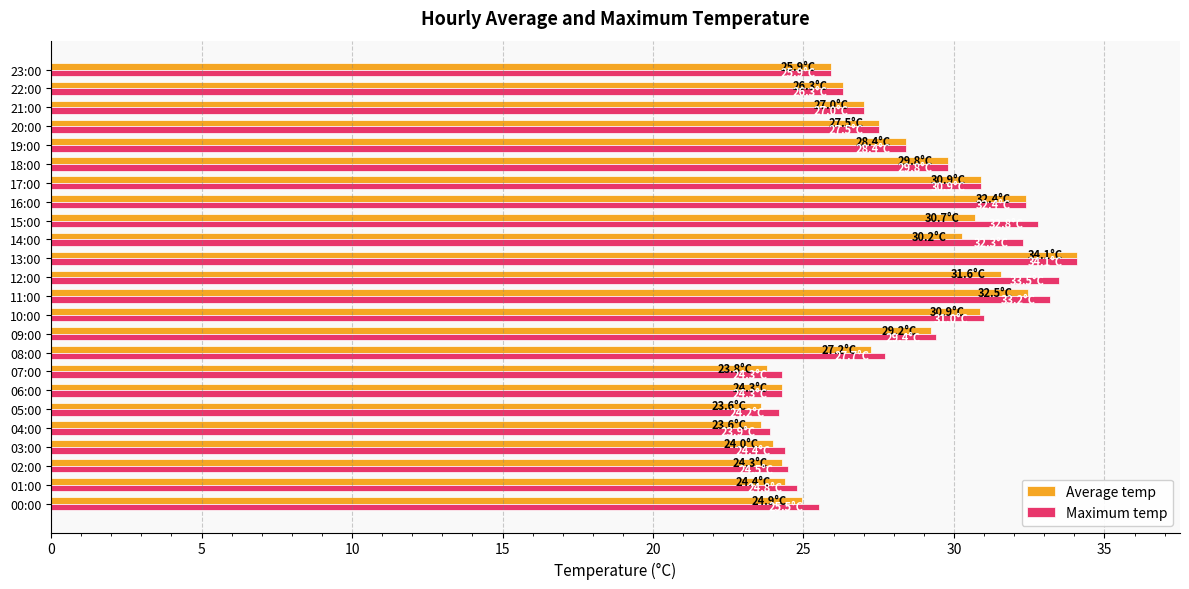

At which category is the sum across all series the highest?

13:00